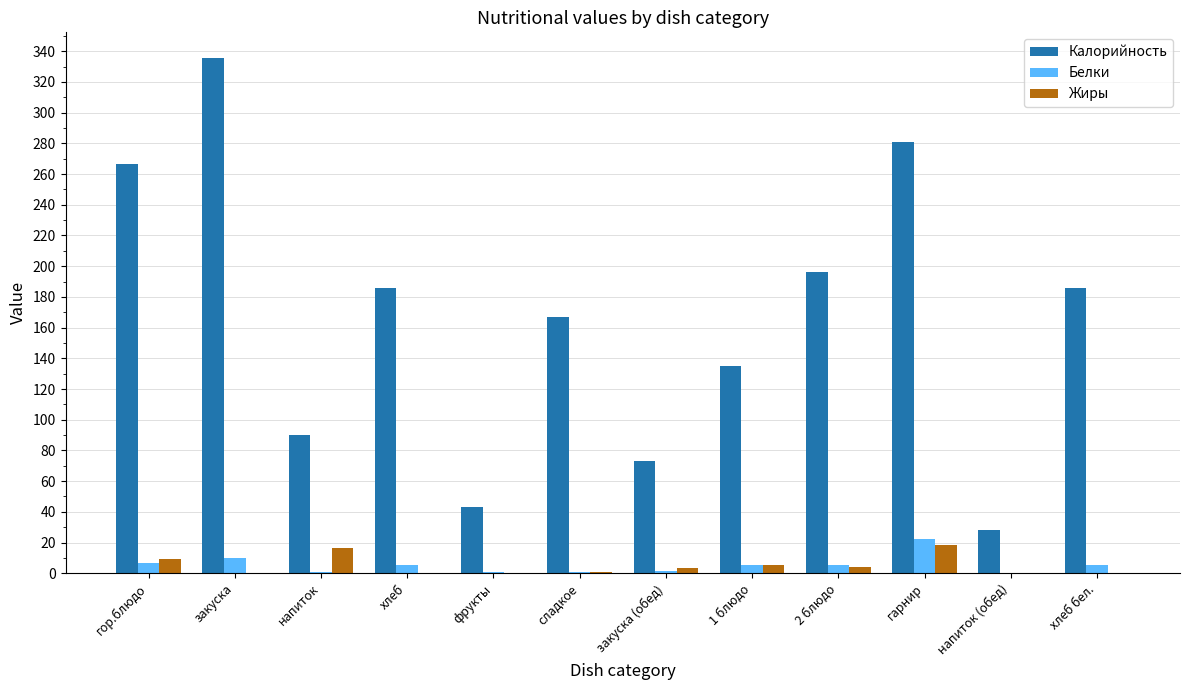

The Калорийность series shows 48.6 at напиток (обед). True or false?

False